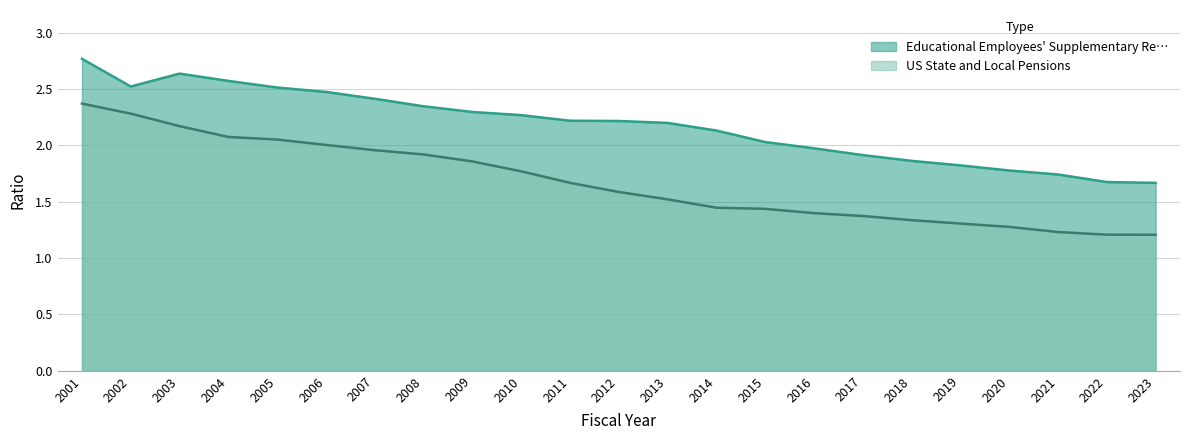

Which series has the largest range (max minus min)?

US State and Local Pensions